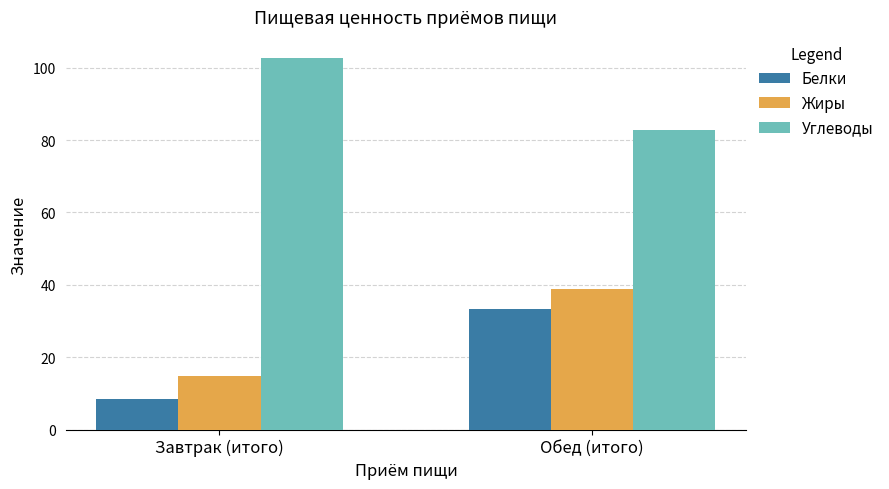

What is the value of the Жиры bar at the 2nd from the left?

38.8